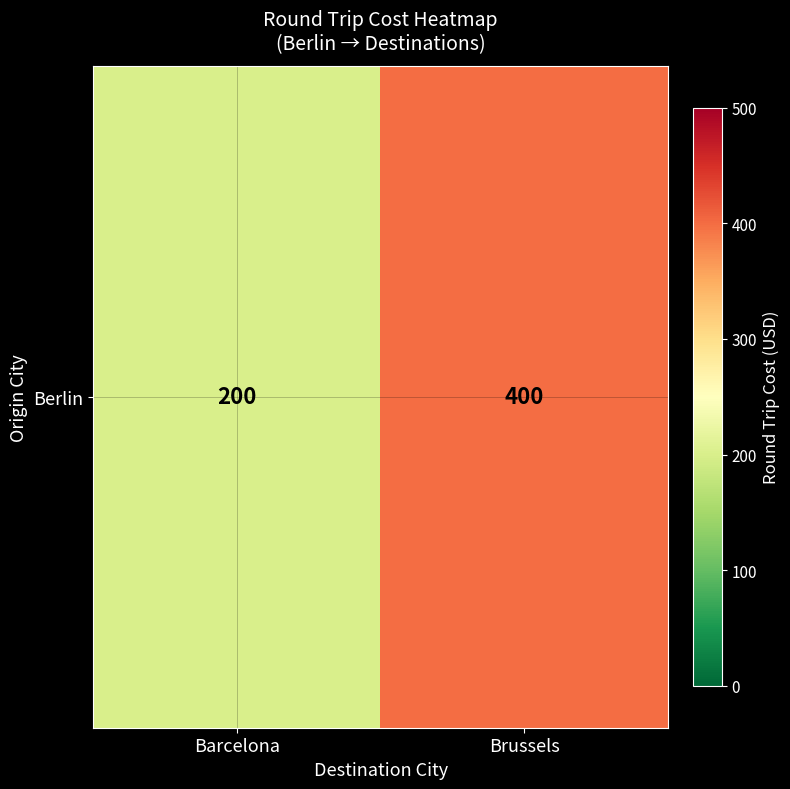

List the labels in order of value, largest first.

Brussels, Barcelona